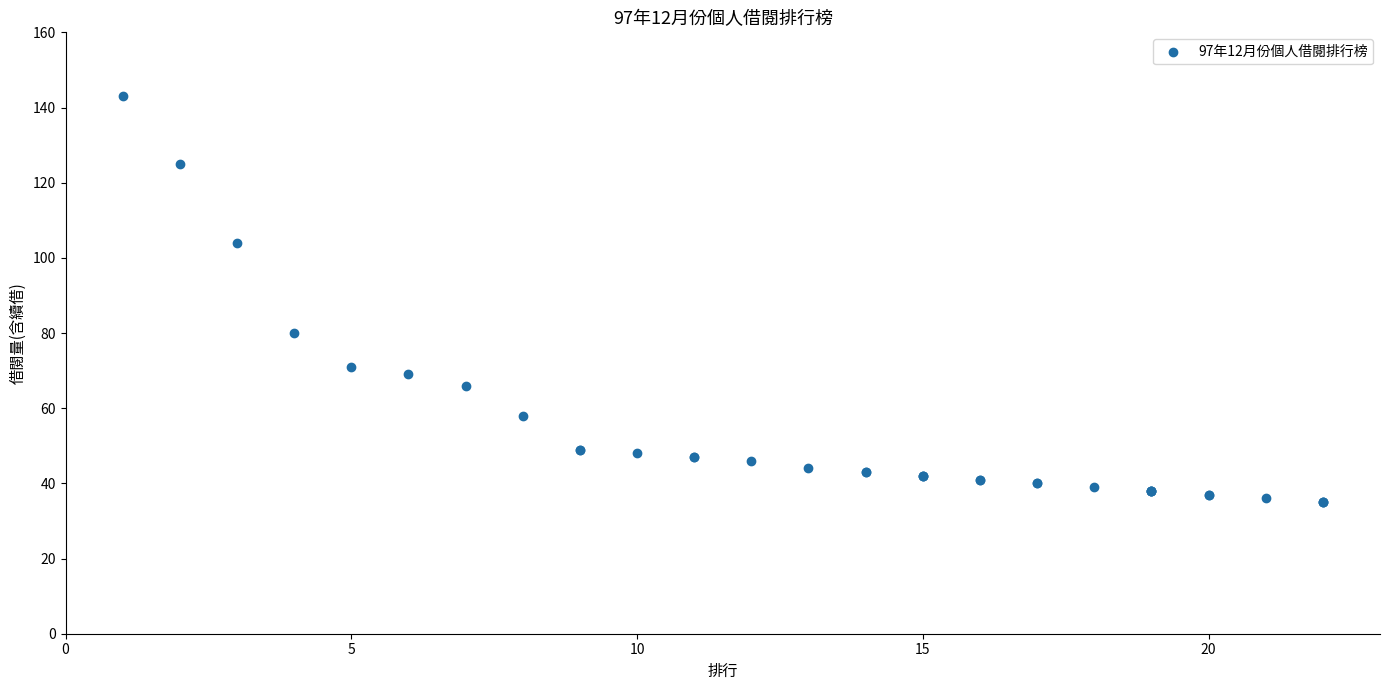

What Y value in the scatter plot is closest to 89?

80